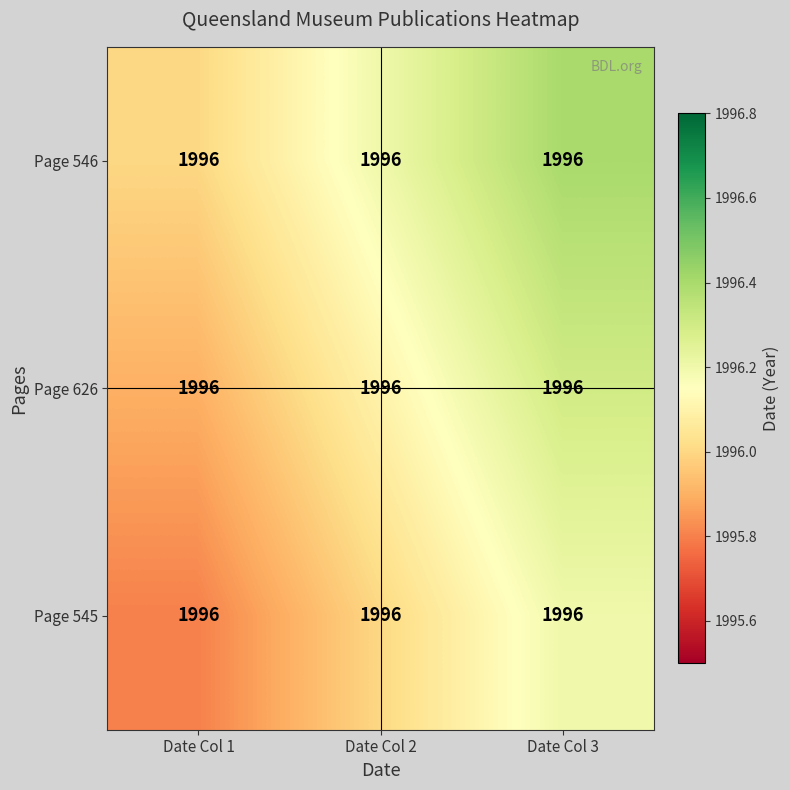

At which label does Page 626 reach its minimum?

Date Col 1